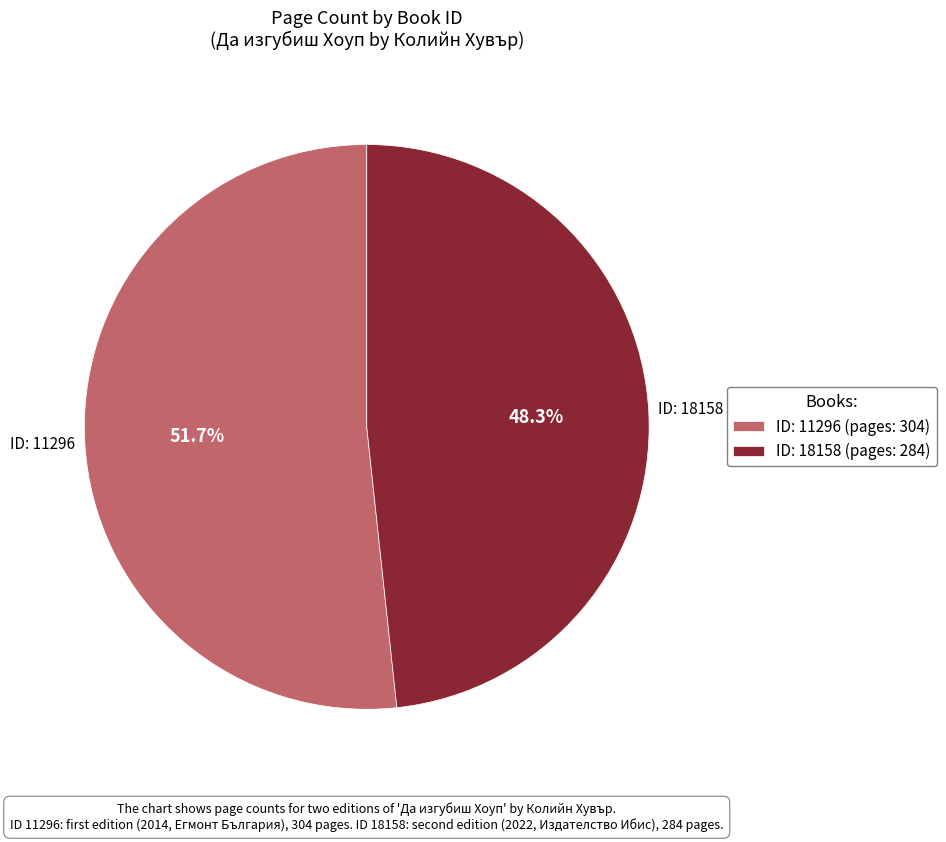

How many slices are in this pie chart?

2